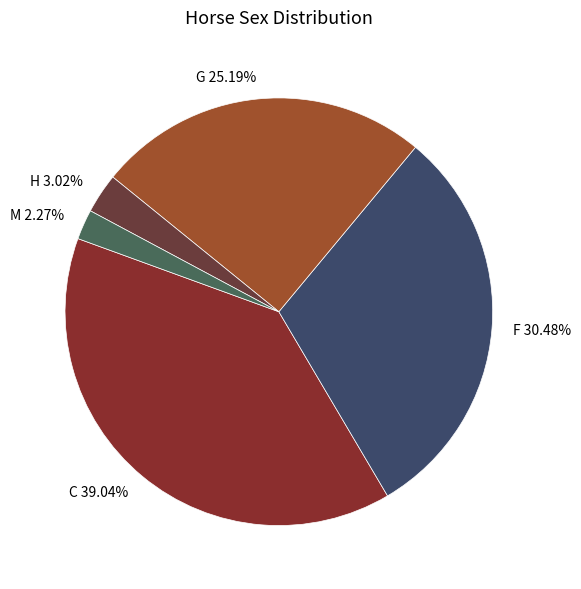

How many segments does this pie chart have?

5